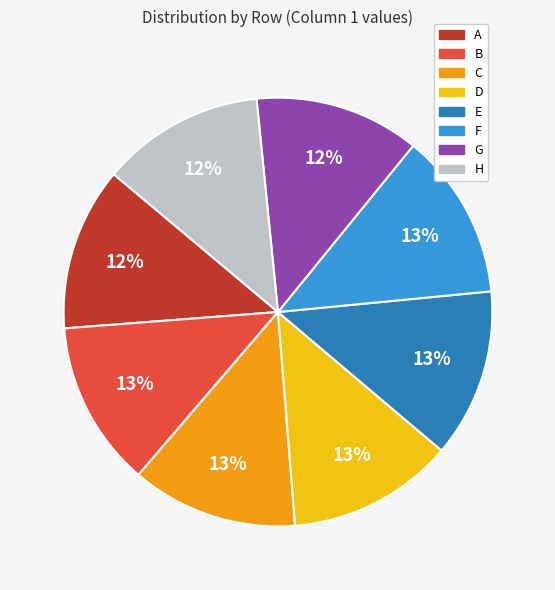

What percentage is the F slice, to the nearest percent?

13%